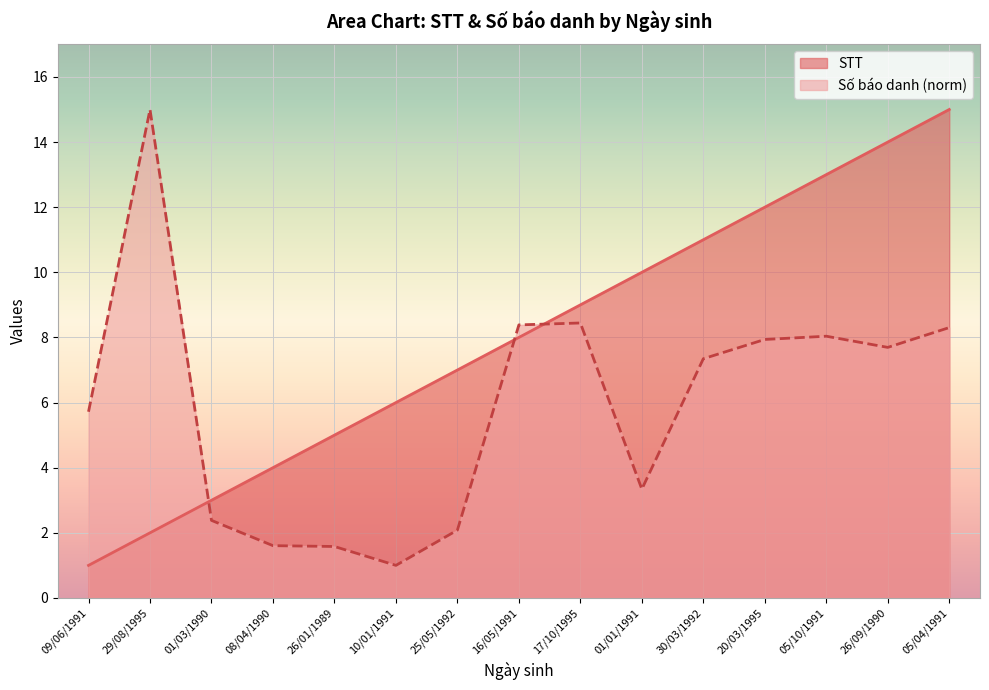

The value of Số báo danh at 05/10/1991 is 3.6. True or false?

False